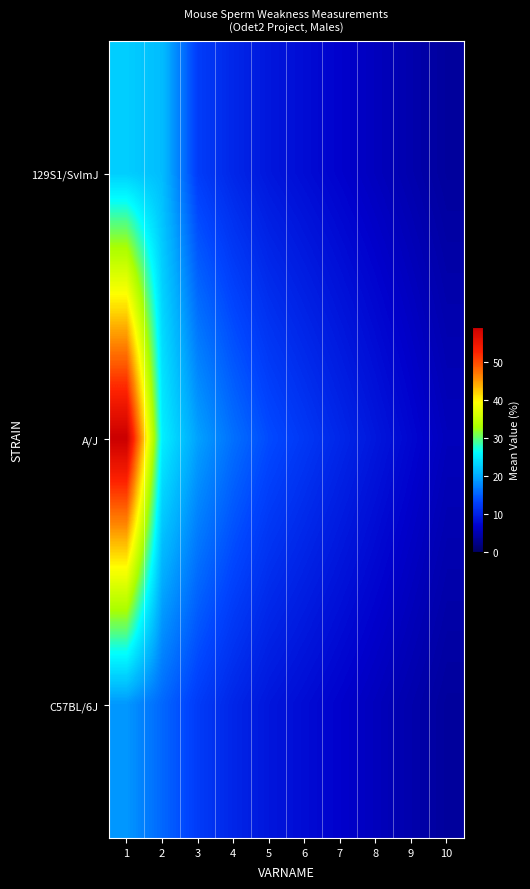

What is the difference between the highest and lowest values at 9?

2.6